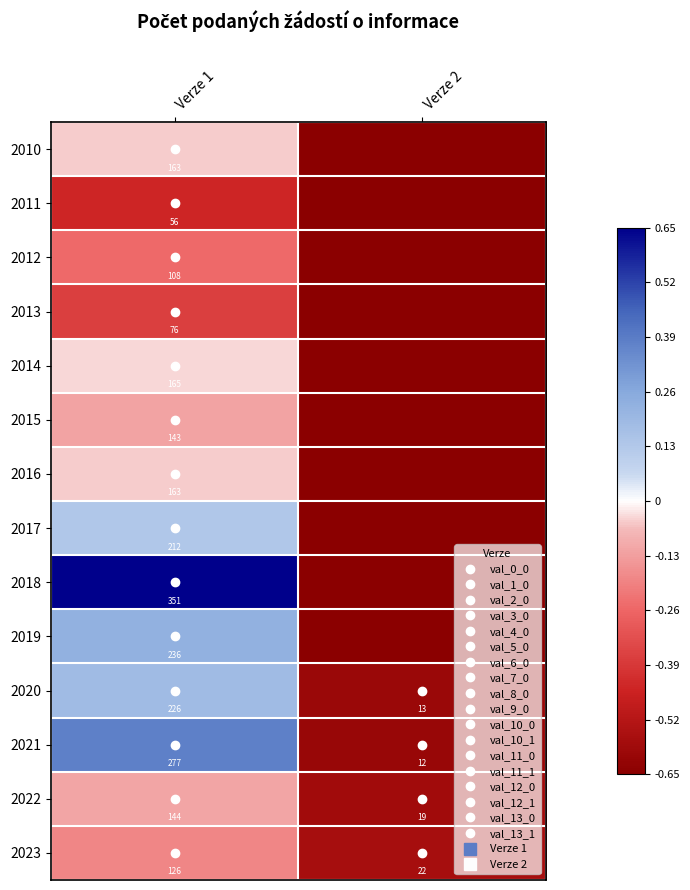

List the series in order of their peak value, highest first.

2018, 2021, 2019, 2020, 2017, 2014, 2010, 2016, 2022, 2015, 2023, 2012, 2013, 2011